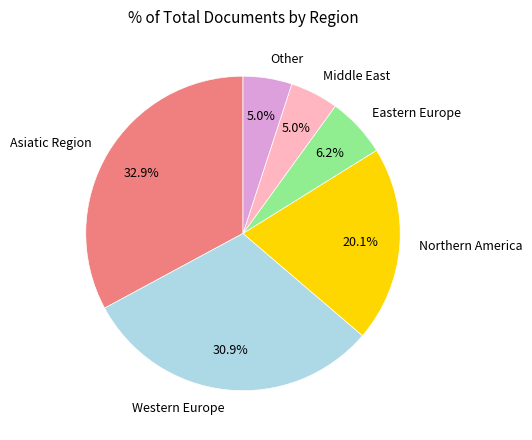

Which has a higher value, Eastern Europe or Northern America?

Northern America